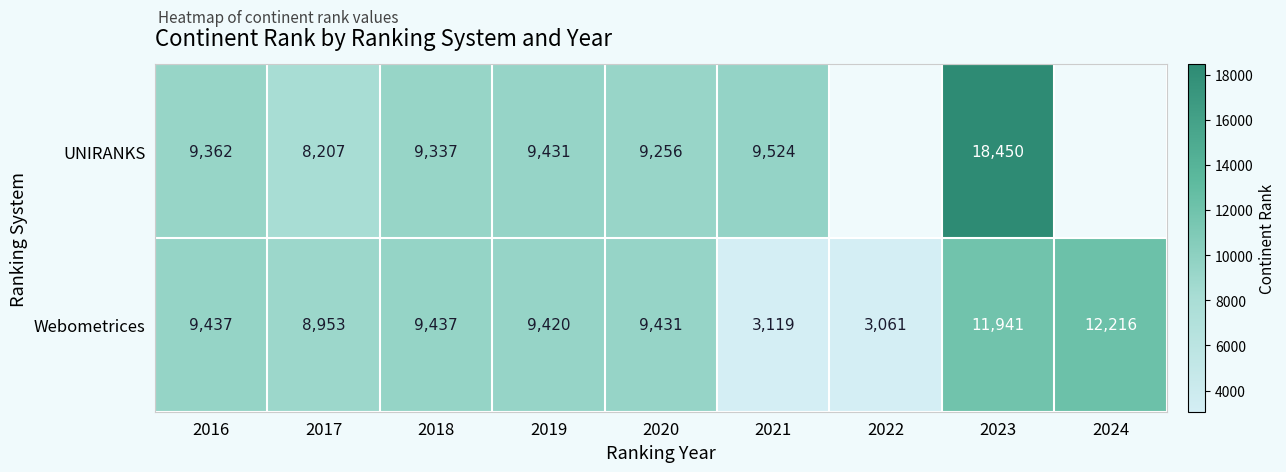

Which series changed the most between 2016 and 2021?

Webometrices